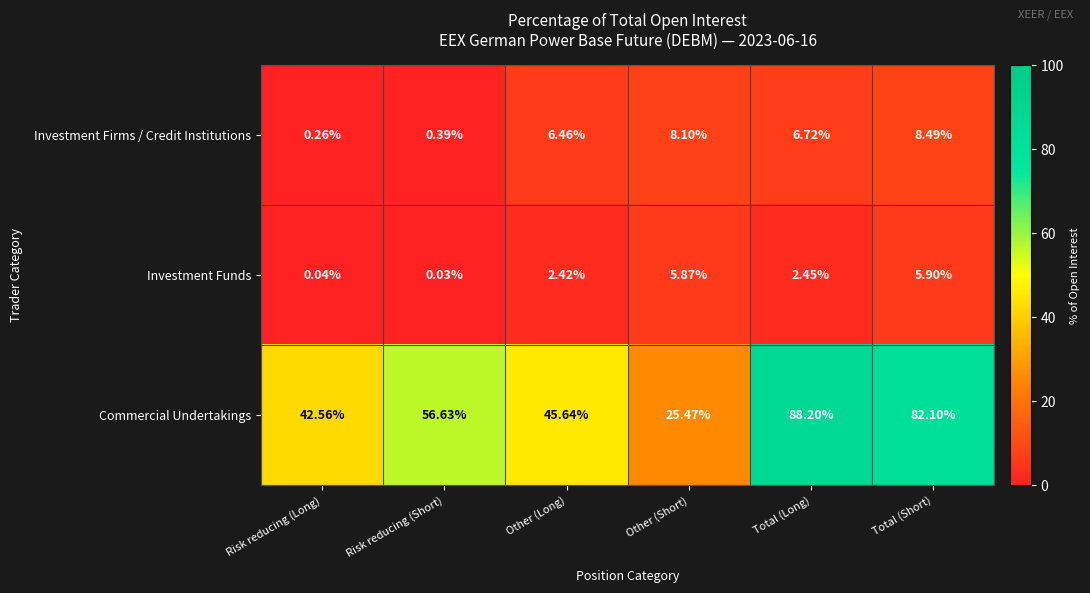

Count the number of data series in this chart.

3